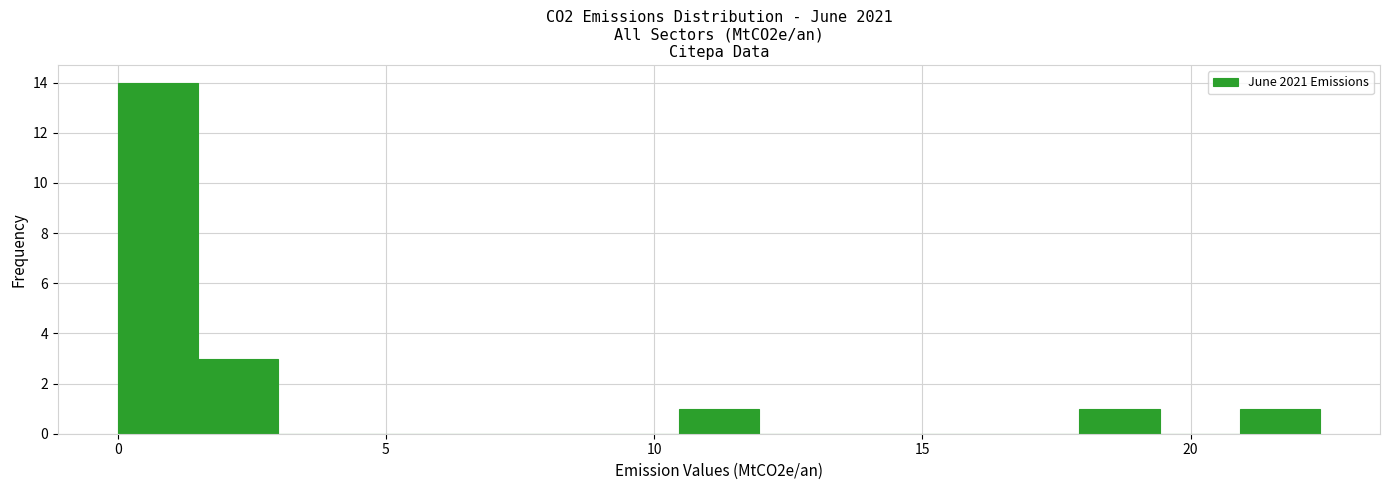

Read against the x-axis, roughly where is the centre of the tallest bar?

1.0